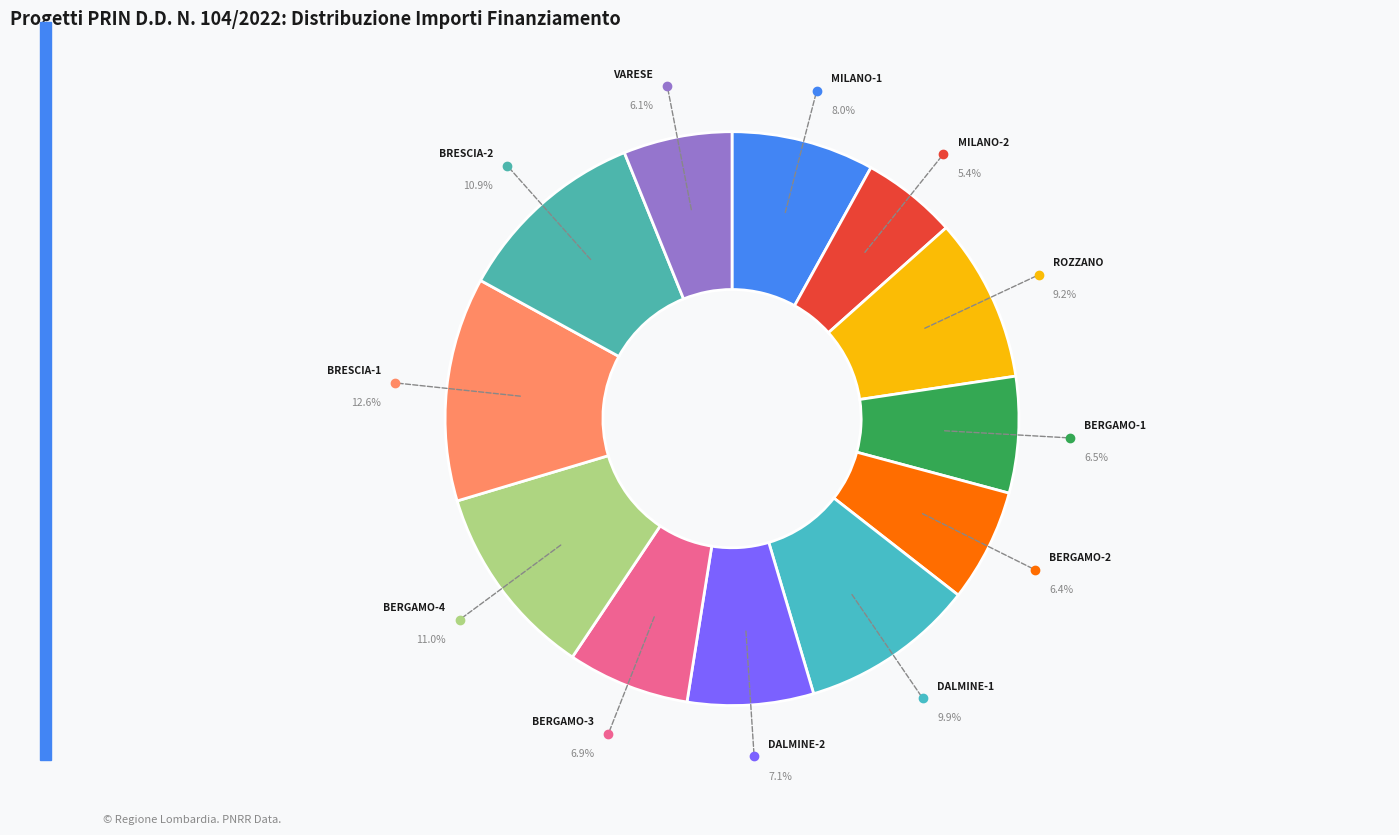

What is the smallest slice in the pie chart?

MILANO-2